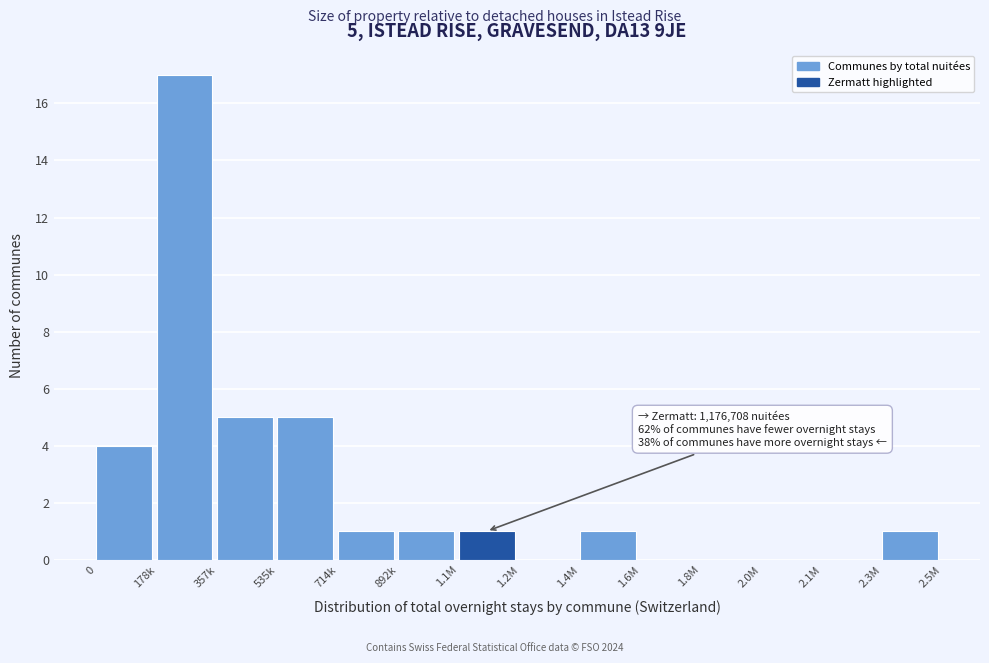

Reading left to right, transcribe all the data shown in this chart.

0=4	178k=17	357k=5	535k=5	714k=1	892k=1	1.1M=1	1.2M=0	1.4M=1	1.6M=0	1.8M=0	2.0M=0	2.1M=0	2.3M=1